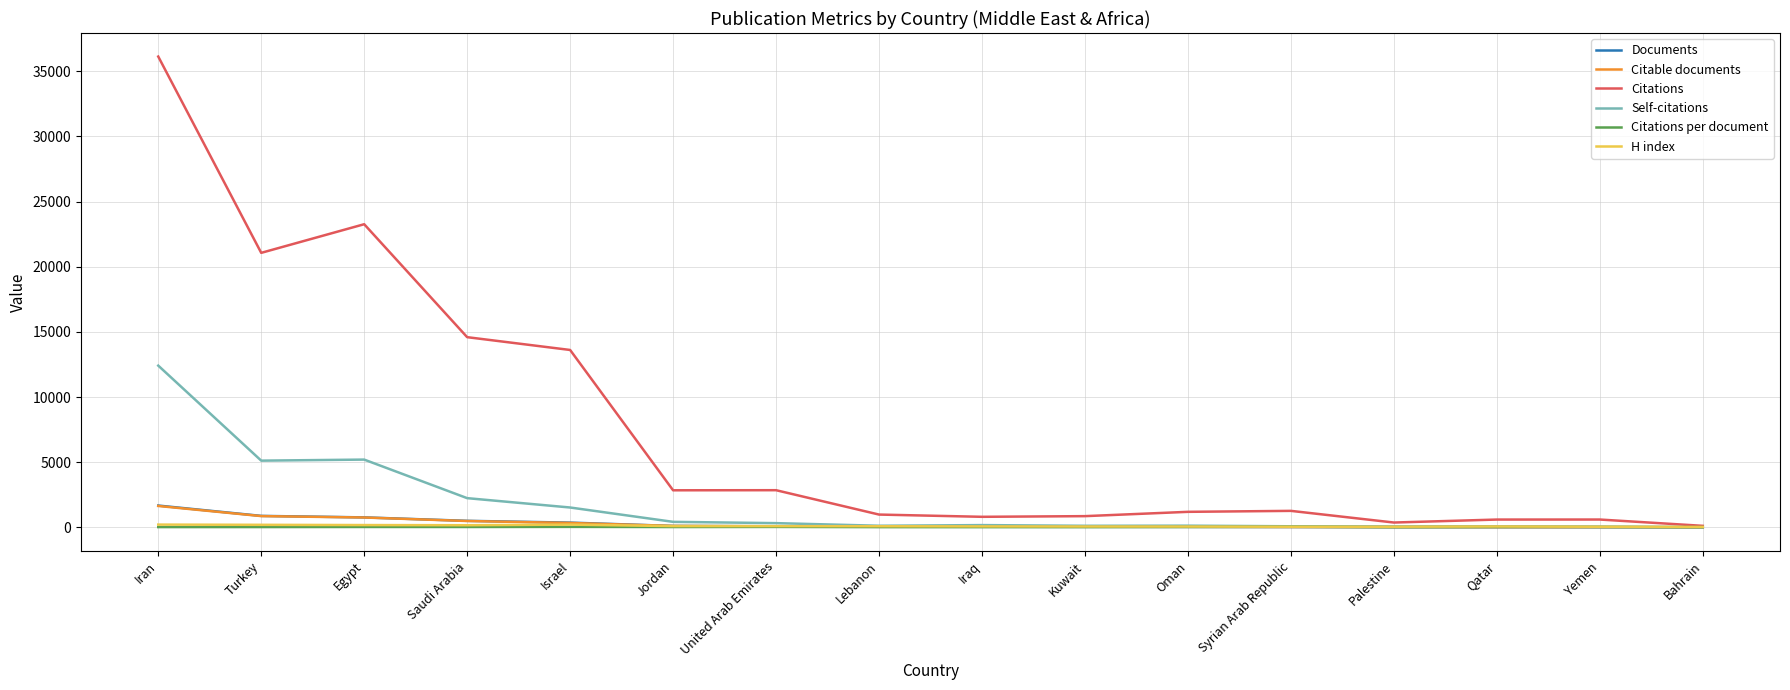

What is the greatest value displayed?

36131.0